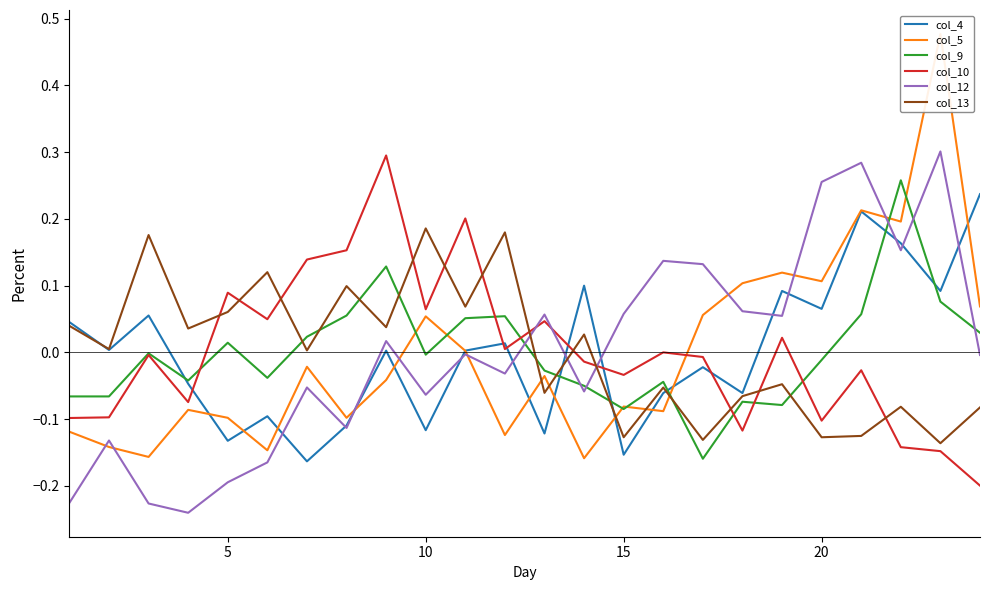

What is the difference between the maximum and second lowest values in the col_12 series?

0.5